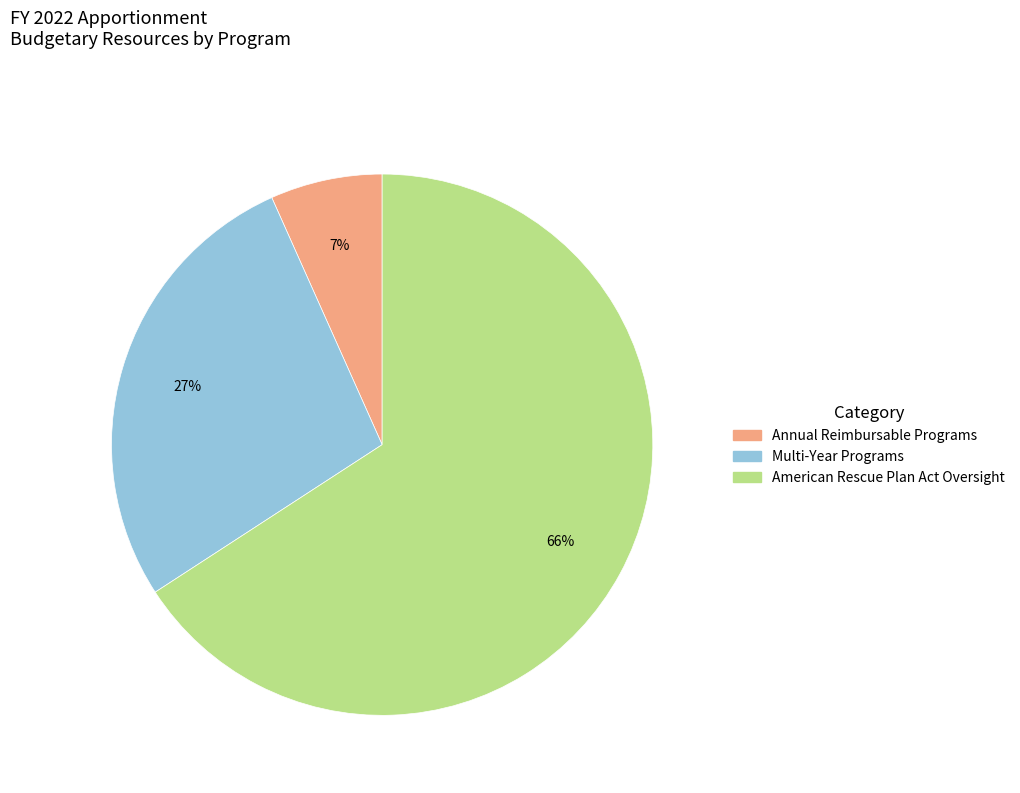

To the nearest percent, what is the difference between the largest and smallest slice percentages?

59%